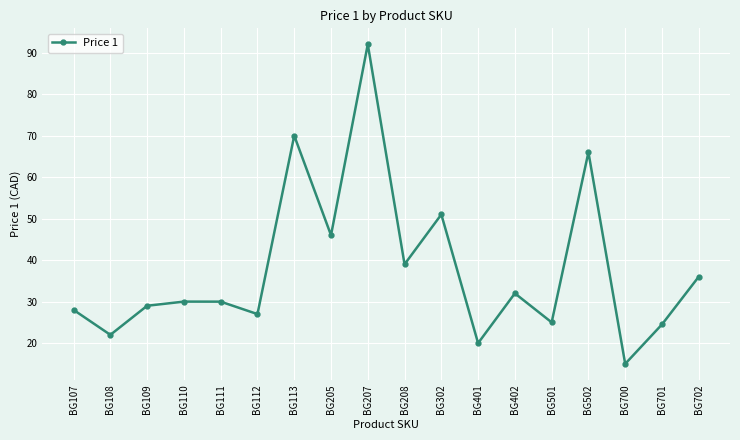

How many categories are shown in the chart?

18